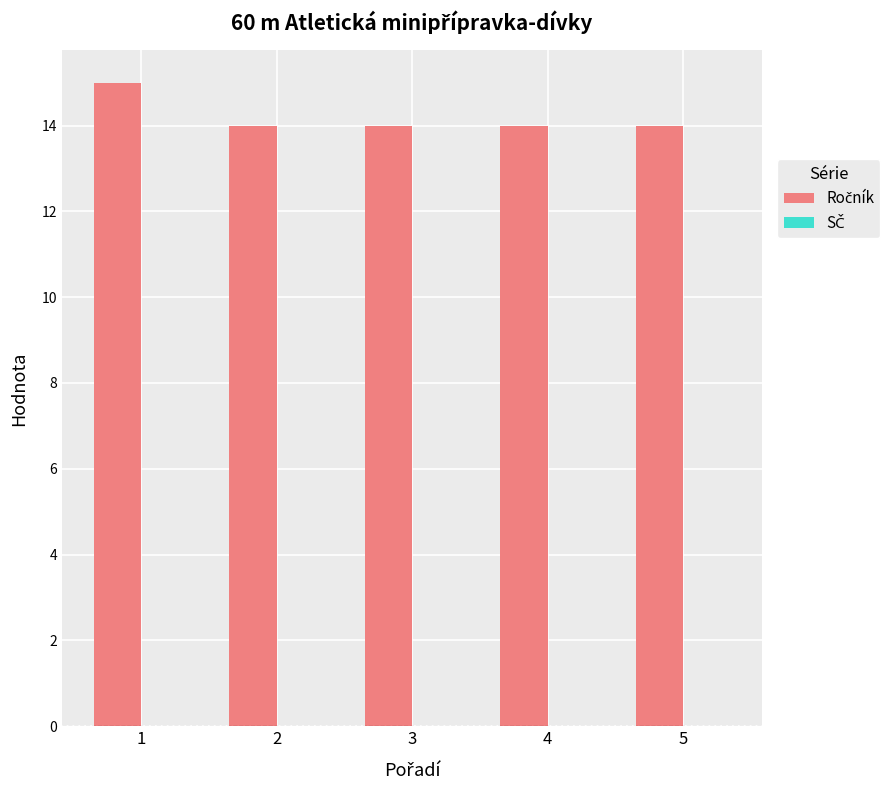

How many distinct data groups are displayed?

1